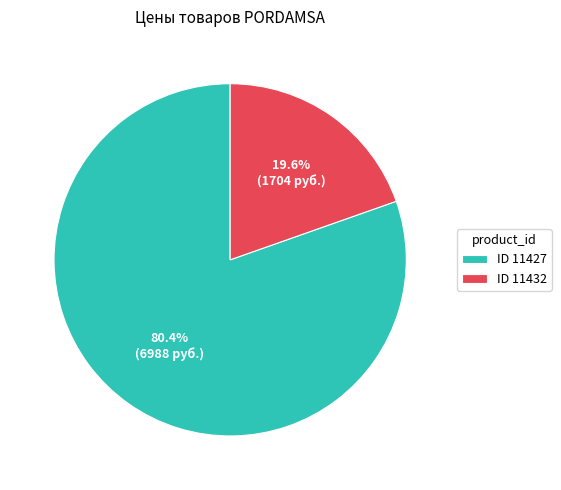

Rank the categories by value from highest to lowest.

ID 11427, ID 11432